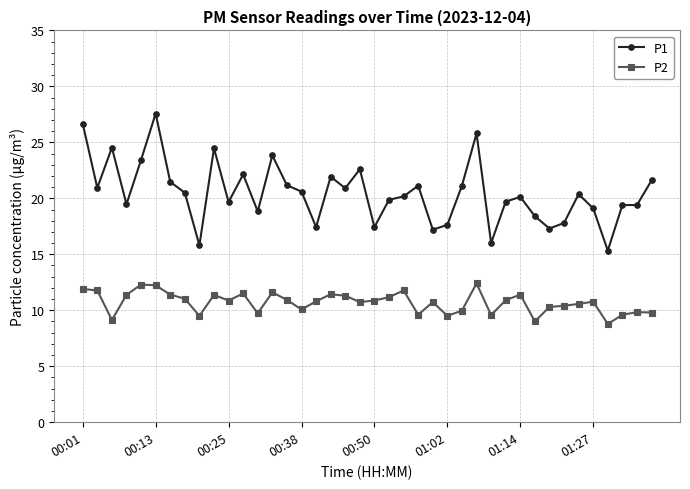

Which series has the widest spread of values?

P1